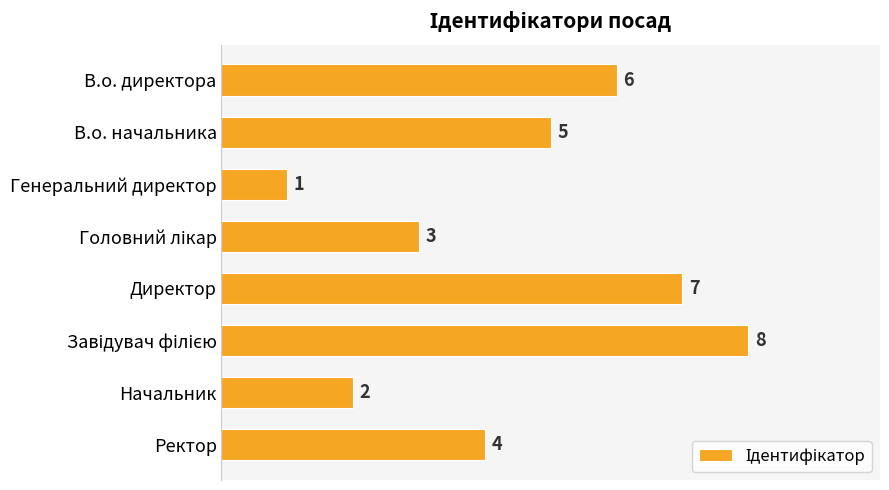

What is the label of the 8th bar from the top?

Ректор